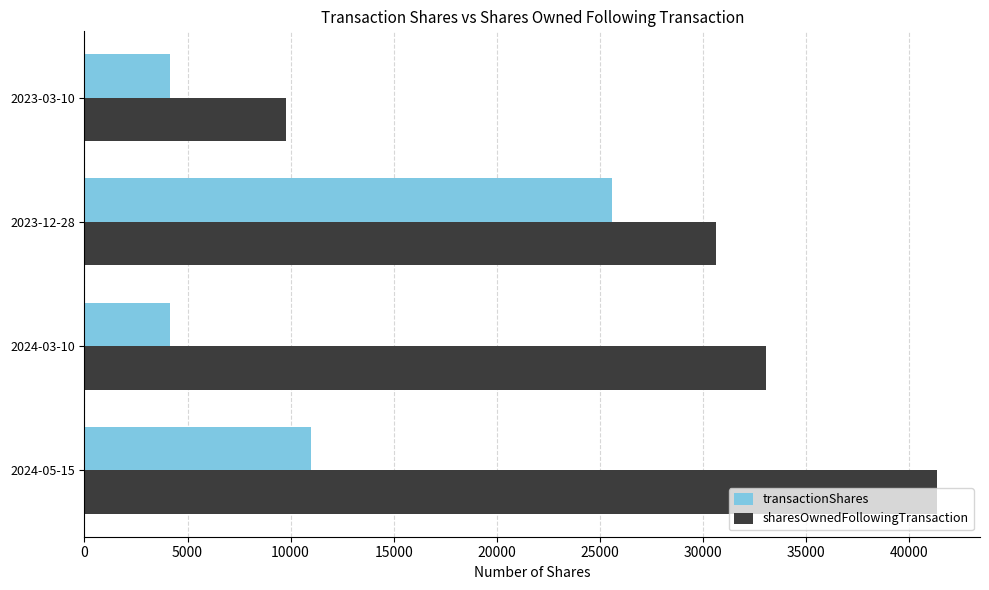

Which series has the widest spread of values?

sharesOwnedFollowingTransaction